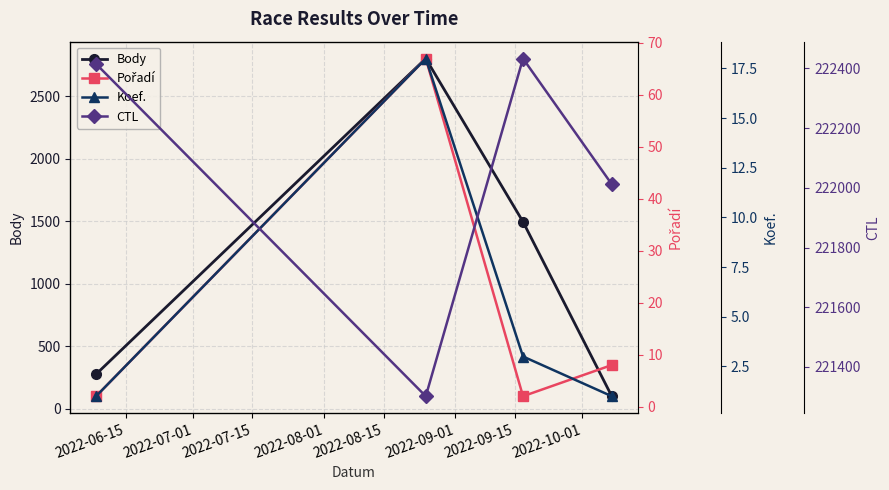

List the series in order of their peak value, lowest first.

Koef., Pořadí, Body, CTL